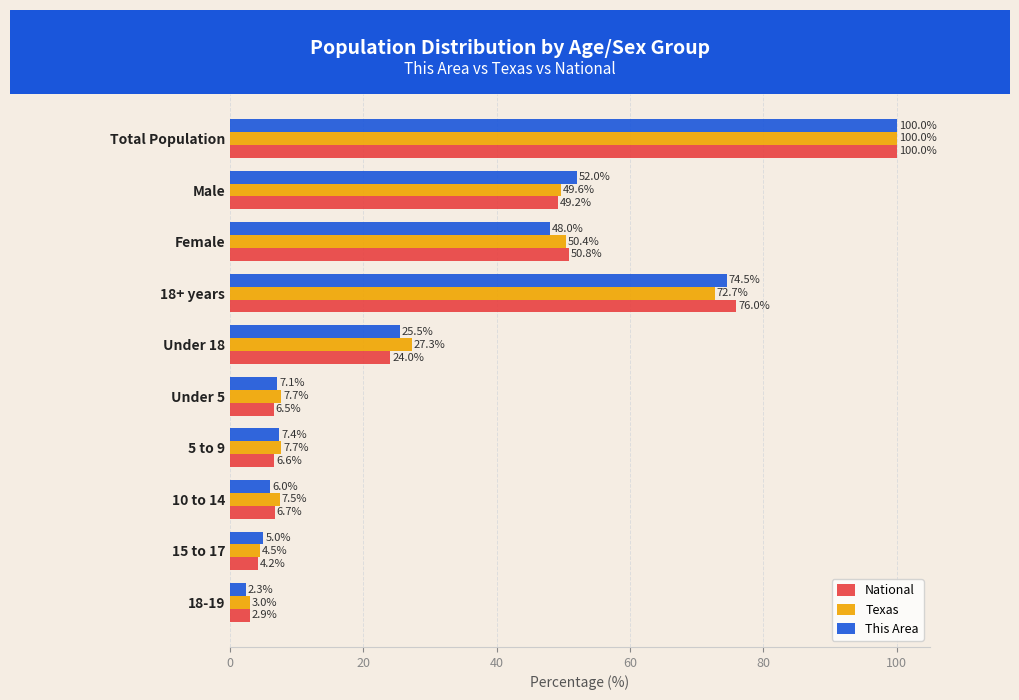

The value of This Area at Under 5 is 7.1. True or false?

True